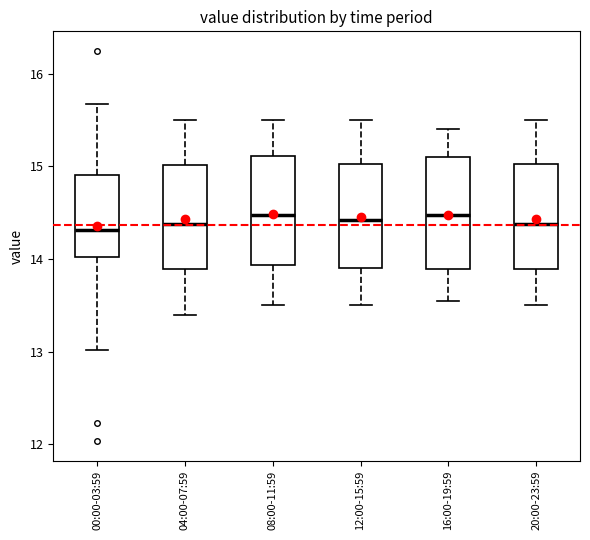

Reading left to right, transcribe this box plot: for each box, give where its median line is, the range the box spans, and where its two whiskers end, as read against the y-axis. The values are not printed on the chart, so give them approximately, as read against the axis.

00:00-03:59: median 14.3, box 14.0 to 14.9, whiskers 13.0 to 15.7
04:00-07:59: median 14.4, box 13.9 to 15.0, whiskers 13.4 to 15.5
08:00-11:59: median 14.5, box 13.9 to 15.1, whiskers 13.5 to 15.5
12:00-15:59: median 14.4, box 13.9 to 15.0, whiskers 13.5 to 15.5
16:00-19:59: median 14.5, box 13.9 to 15.1, whiskers 13.6 to 15.4
20:00-23:59: median 14.4, box 13.9 to 15.0, whiskers 13.5 to 15.5